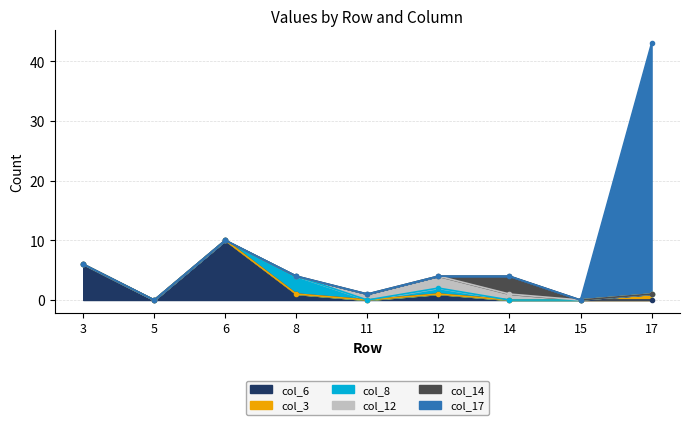

Which label corresponds to the smallest value in the chart?

5